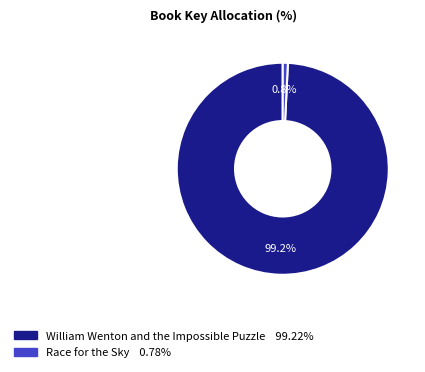

How many slices are in this pie chart?

2